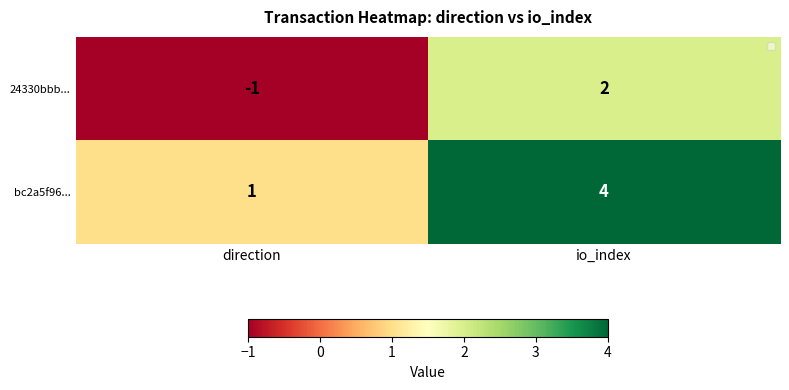

How many negative values does the 24330bbb... series have?

1